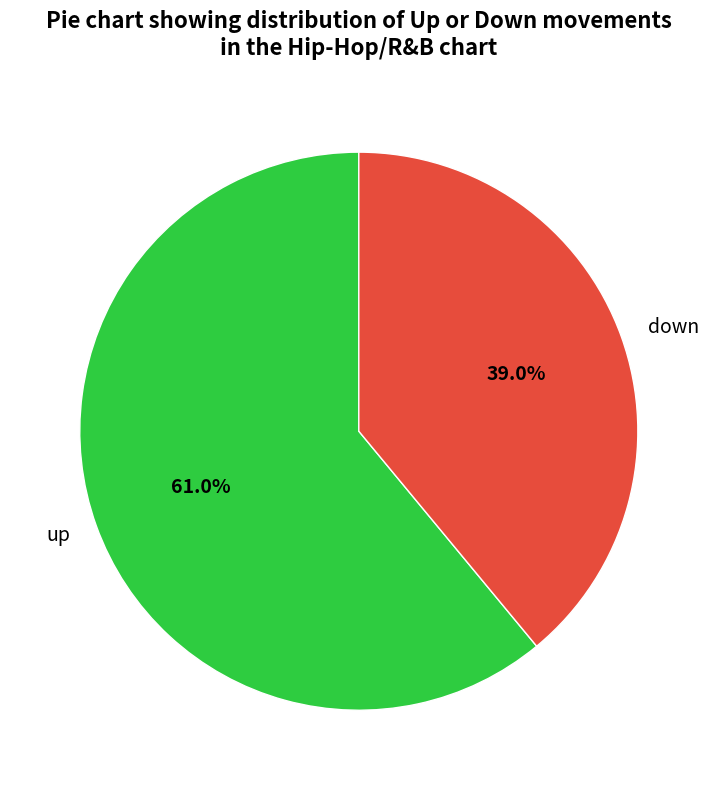

What percentage is the up slice, to the nearest percent?

61%